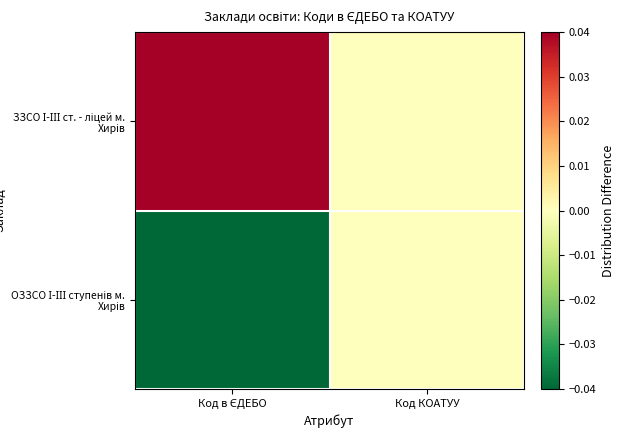

Which has a higher value, Код КОАТУУ or Код в ЄДЕБО?

Код в ЄДЕБО